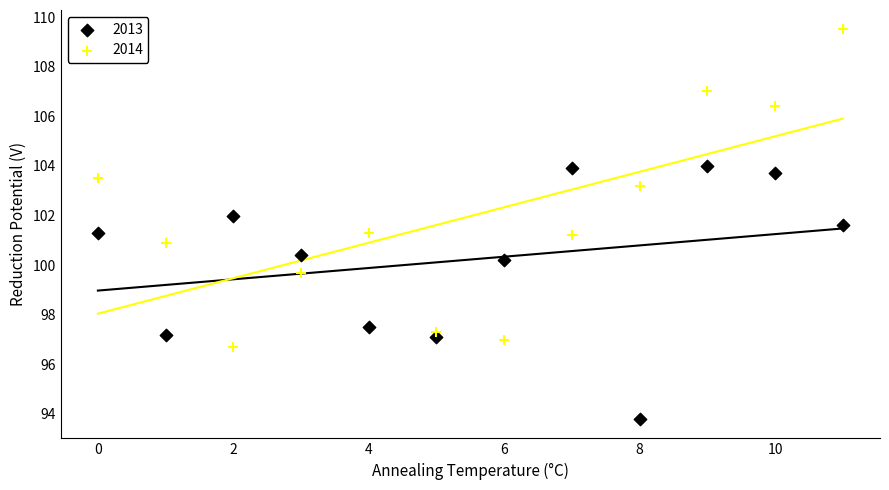

Across all data points, what is the range of Y values (max minus min)?

15.7